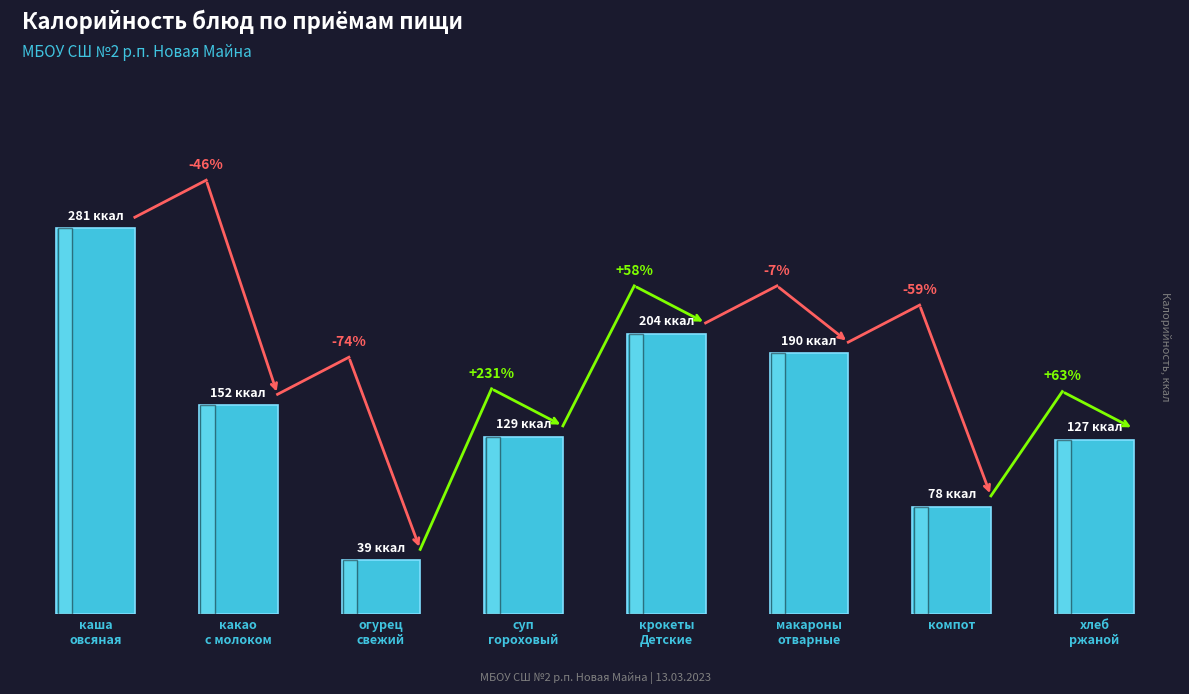

Does the chart contain any negative values?

No